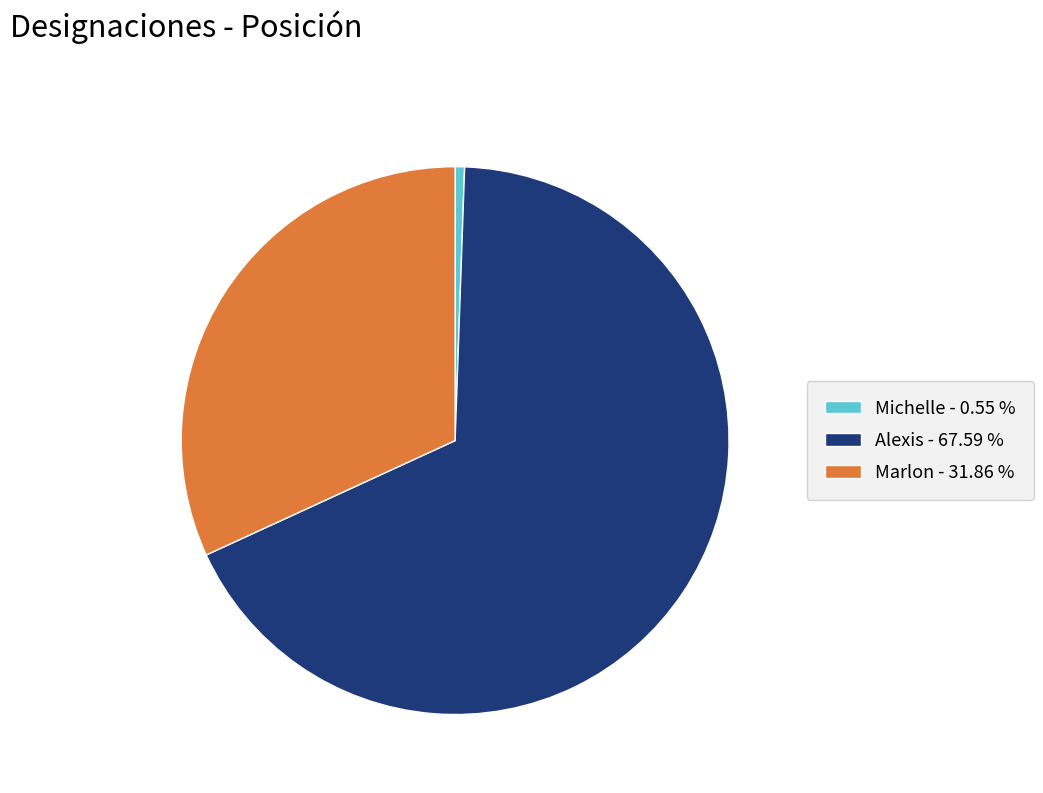

Rank the categories by value from highest to lowest.

Alexis, Marlon, Michelle